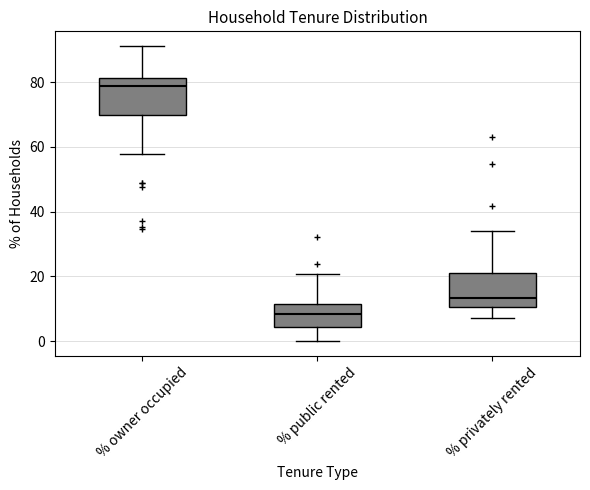

Where is the lower edge of the box for % privately rented on the y-axis? The values are not printed on the chart, so give them approximately, as read against the axis.

10